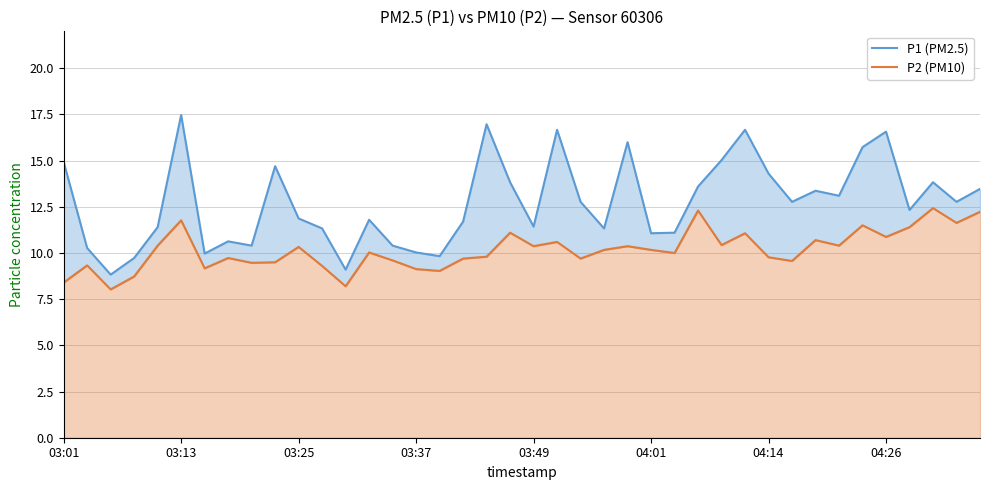

Which series has the widest spread of values?

P1 (PM2.5)